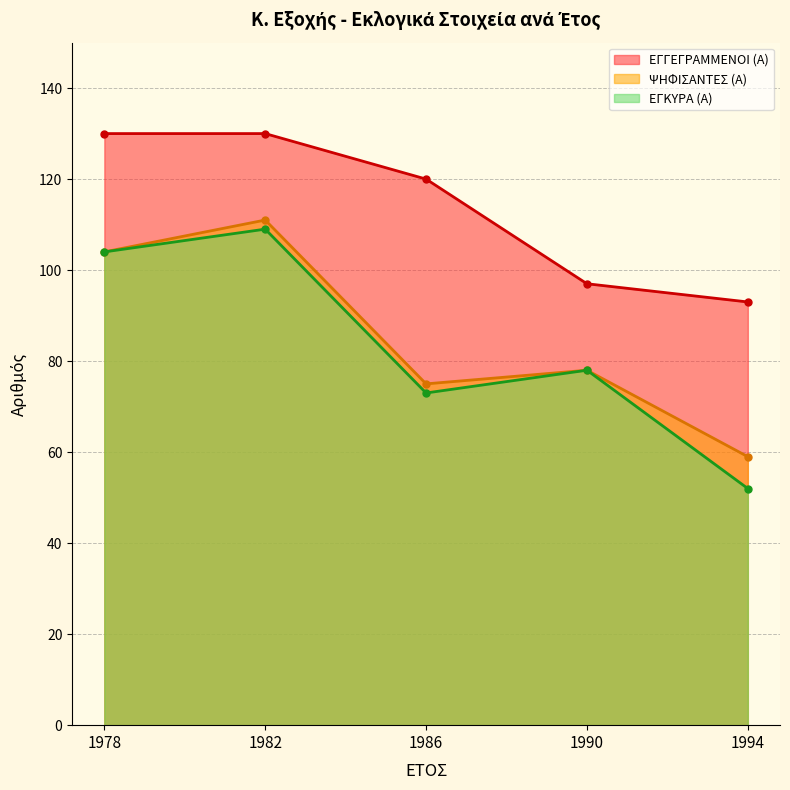

Reading left to right, what are all the values shown in this chart?

ΕΓΓΕΓΡΑΜΜΕΝΟΙ (Α): 130	130	120	97	93
ΨΗΦΙΣΑΝΤΕΣ (Α): 104	111	75	78	59
ΕΓΚΥΡΑ (Α): 104	109	73	78	52